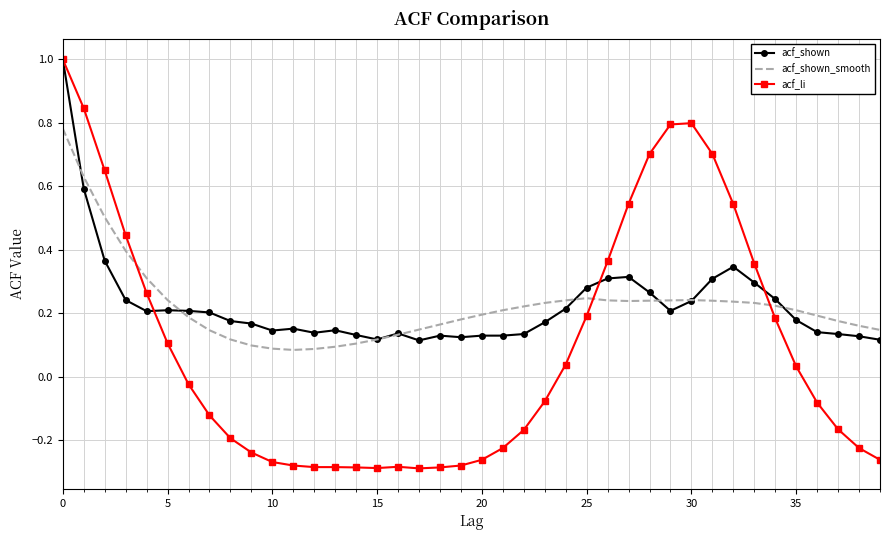

Which series has the largest range (max minus min)?

acf_li